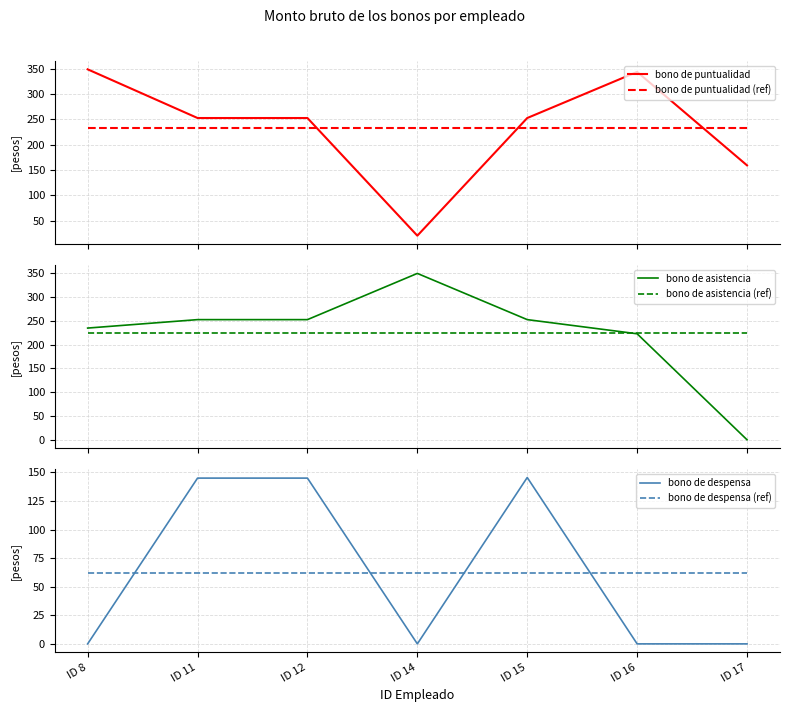

True or false: bono de despensa (ref) has a value of 103.5 at ID 11.

False